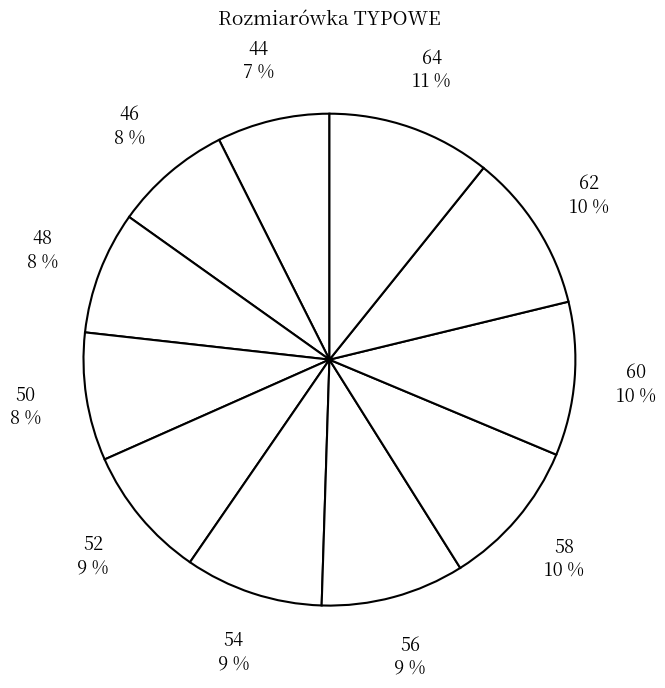

To the nearest percent, what is the average slice percentage?

9%